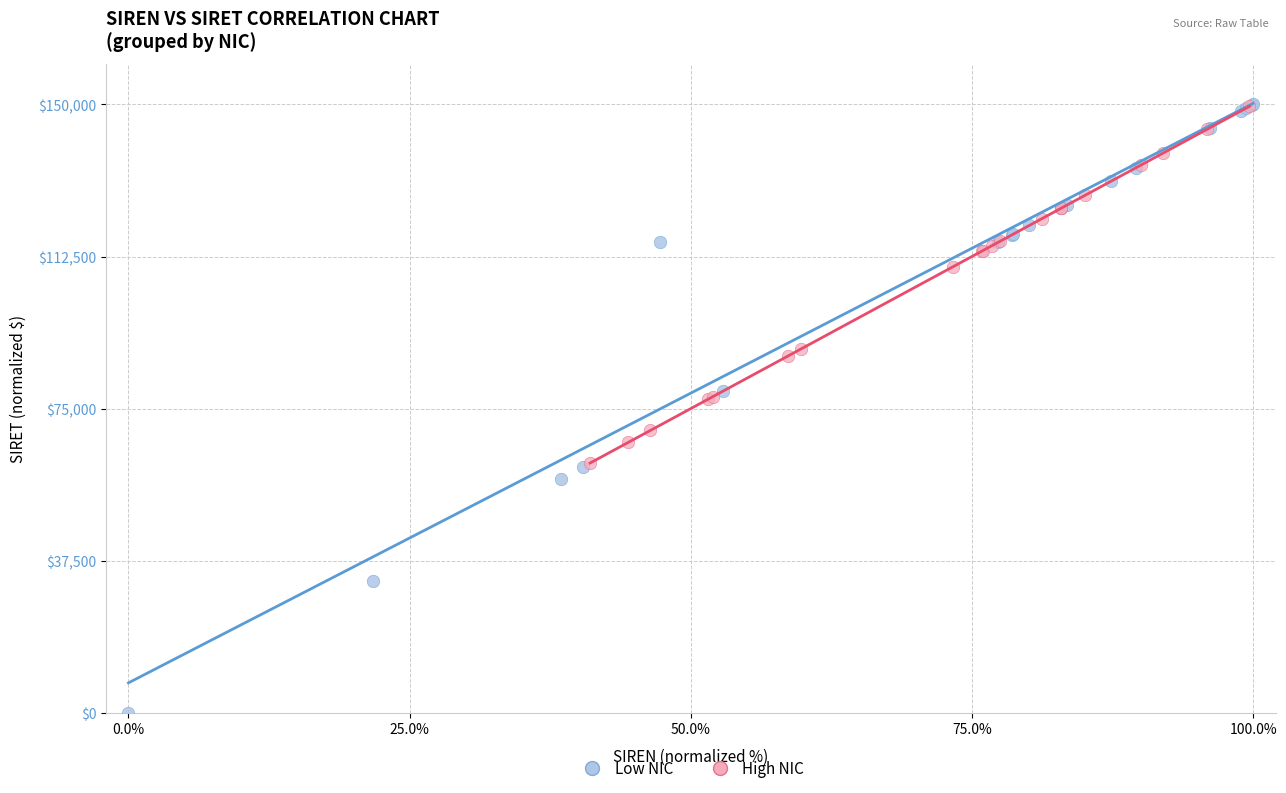

Which series has the largest Y range (max minus min)?

Low NIC